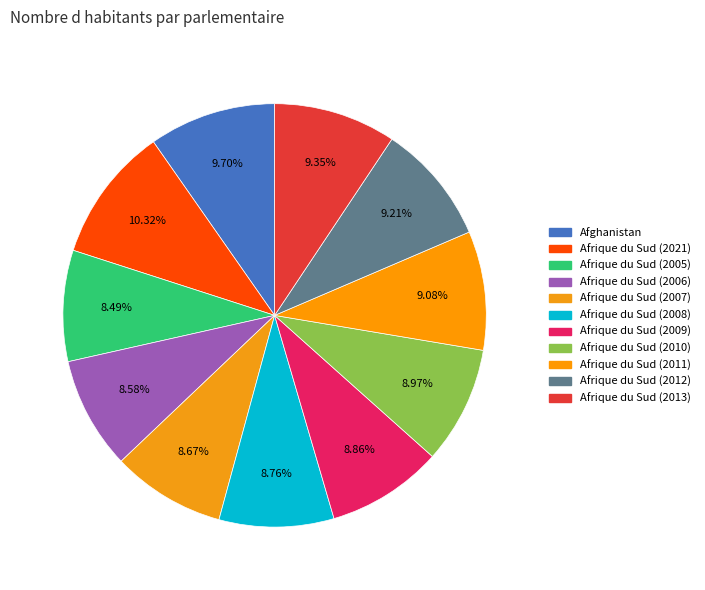

Which category has the biggest portion of the pie?

Afrique du Sud (2021)